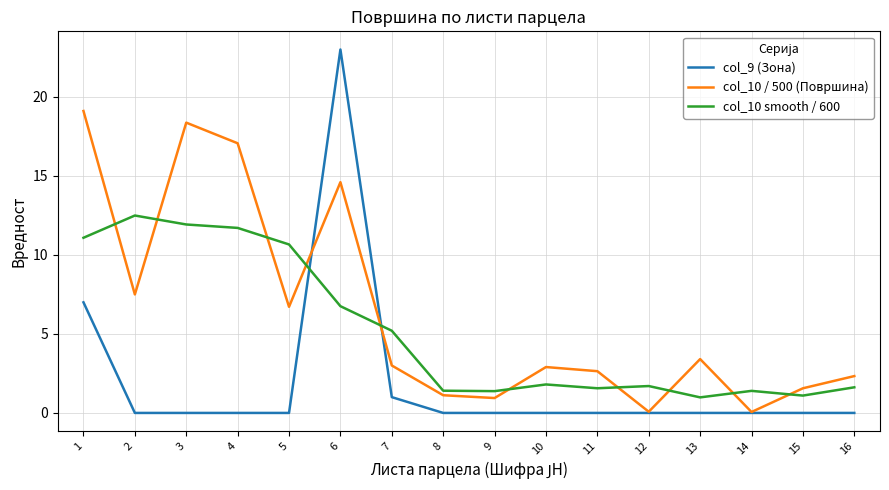

Is it true that col_10 / 500 (Површина) equals 3.0 at 7?

True